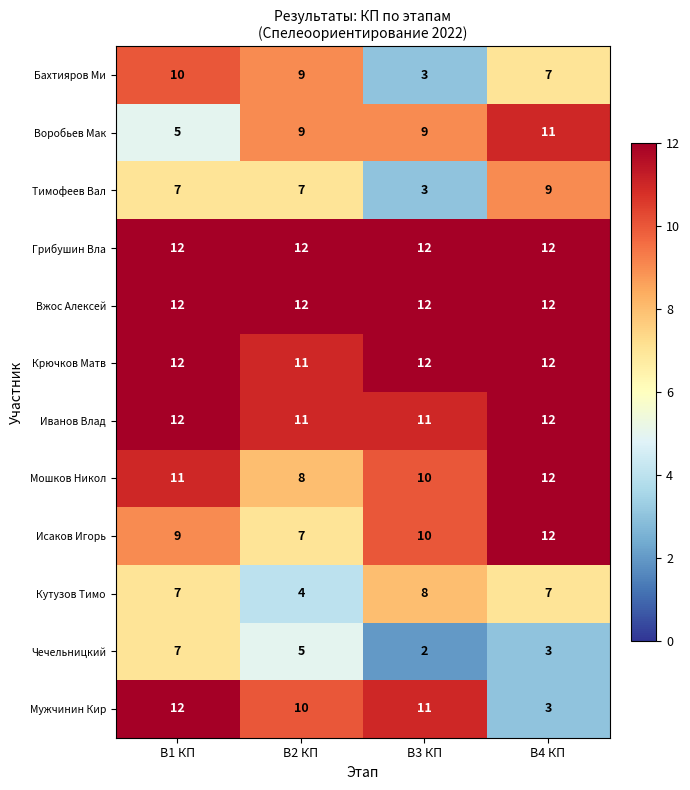

What is the spread (max minus min) of values at В1 КП?

7